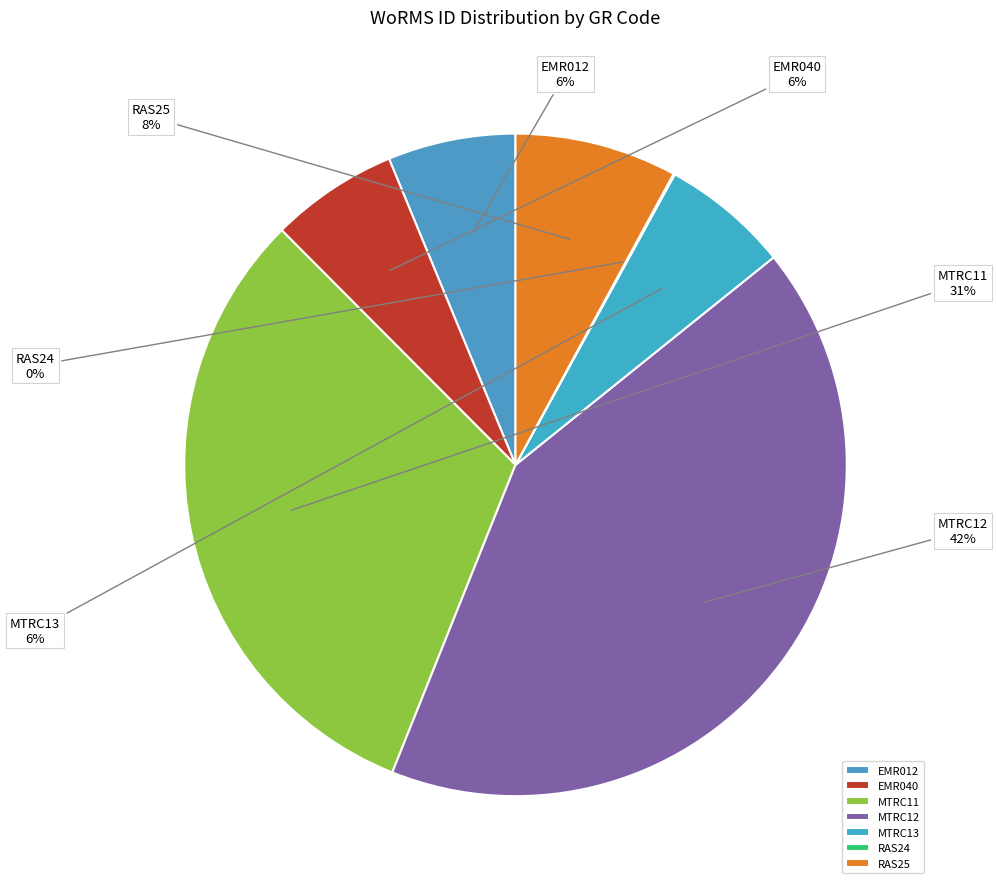

Between MTRC12 and MTRC13, which is larger?

MTRC12